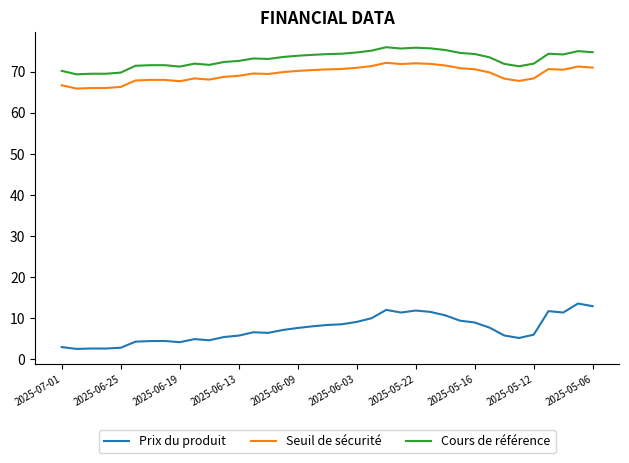

Which series has the largest range (max minus min)?

Prix du produit